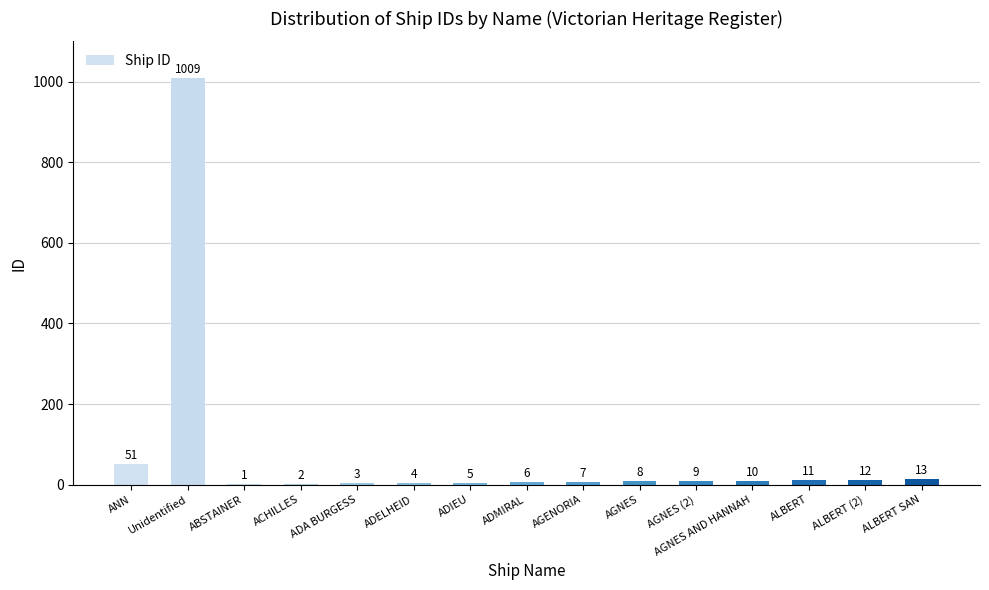

What is the change in value from AGNES (2) to ALBERT SAN?

+4